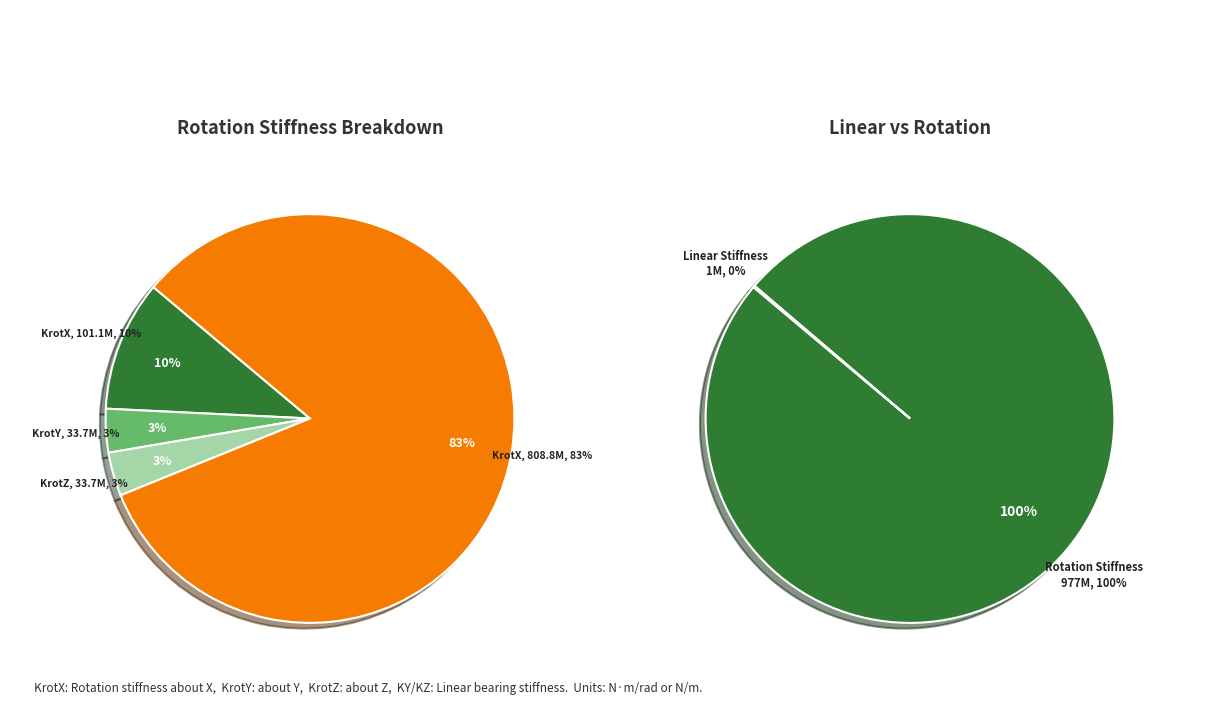

What percentage is NOT represented by KrotX (point)?

89.7%